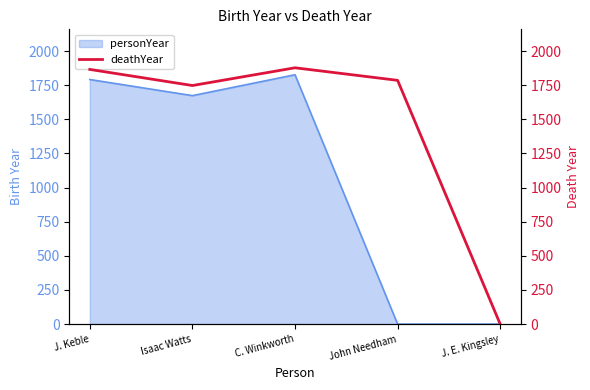

Is it true that personYear equals -572 at John Needham?

False